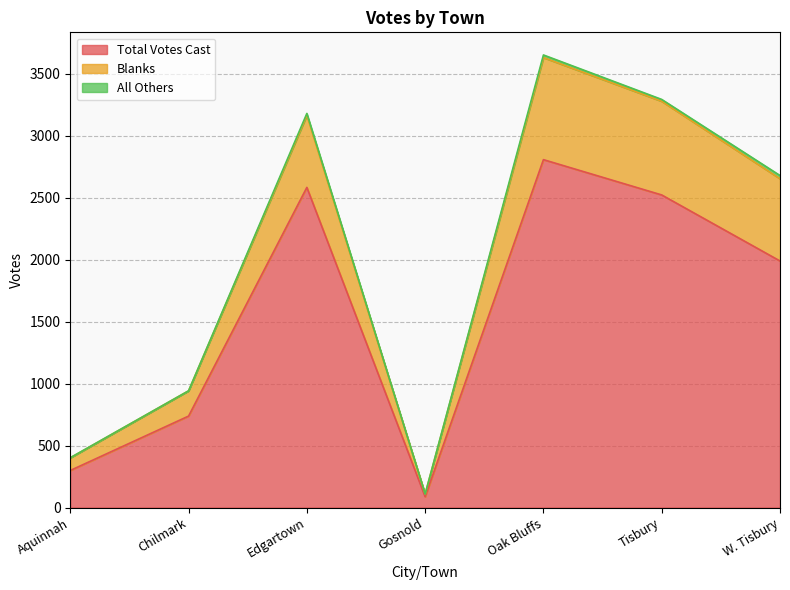

The value of Total Votes Cast at Tisbury is 3404. True or false?

False